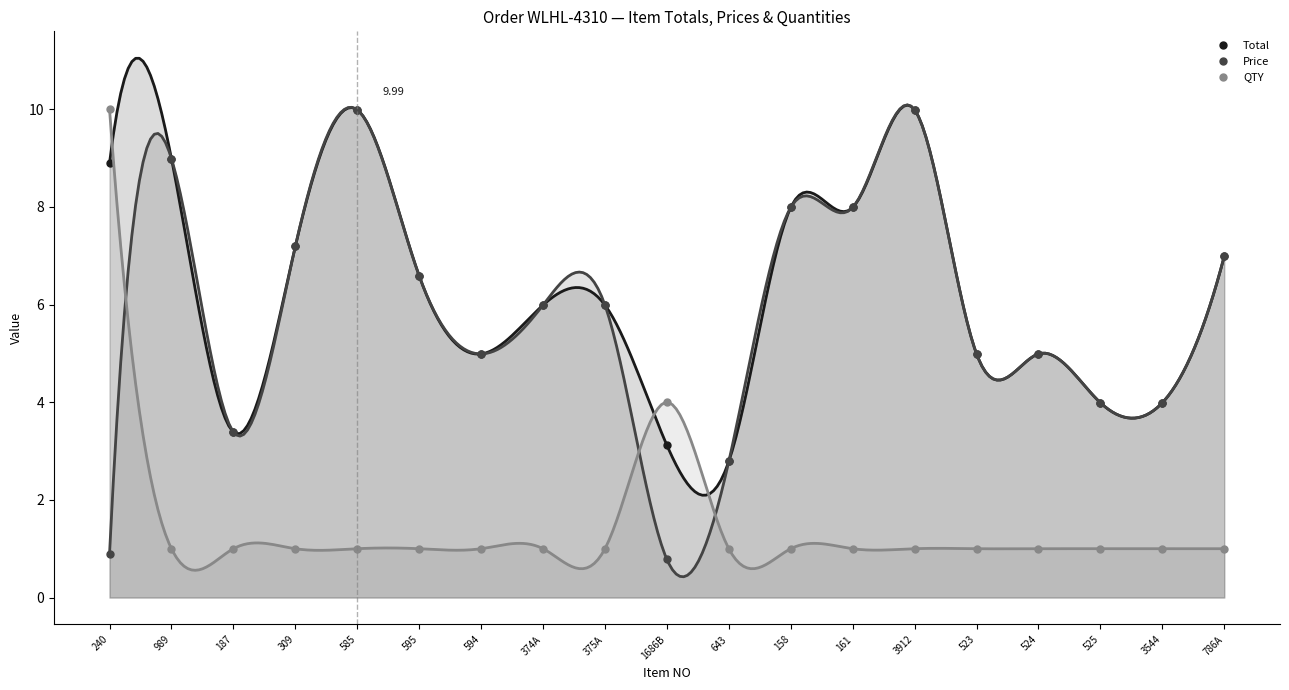

How many values in the Price series are below 5?

9